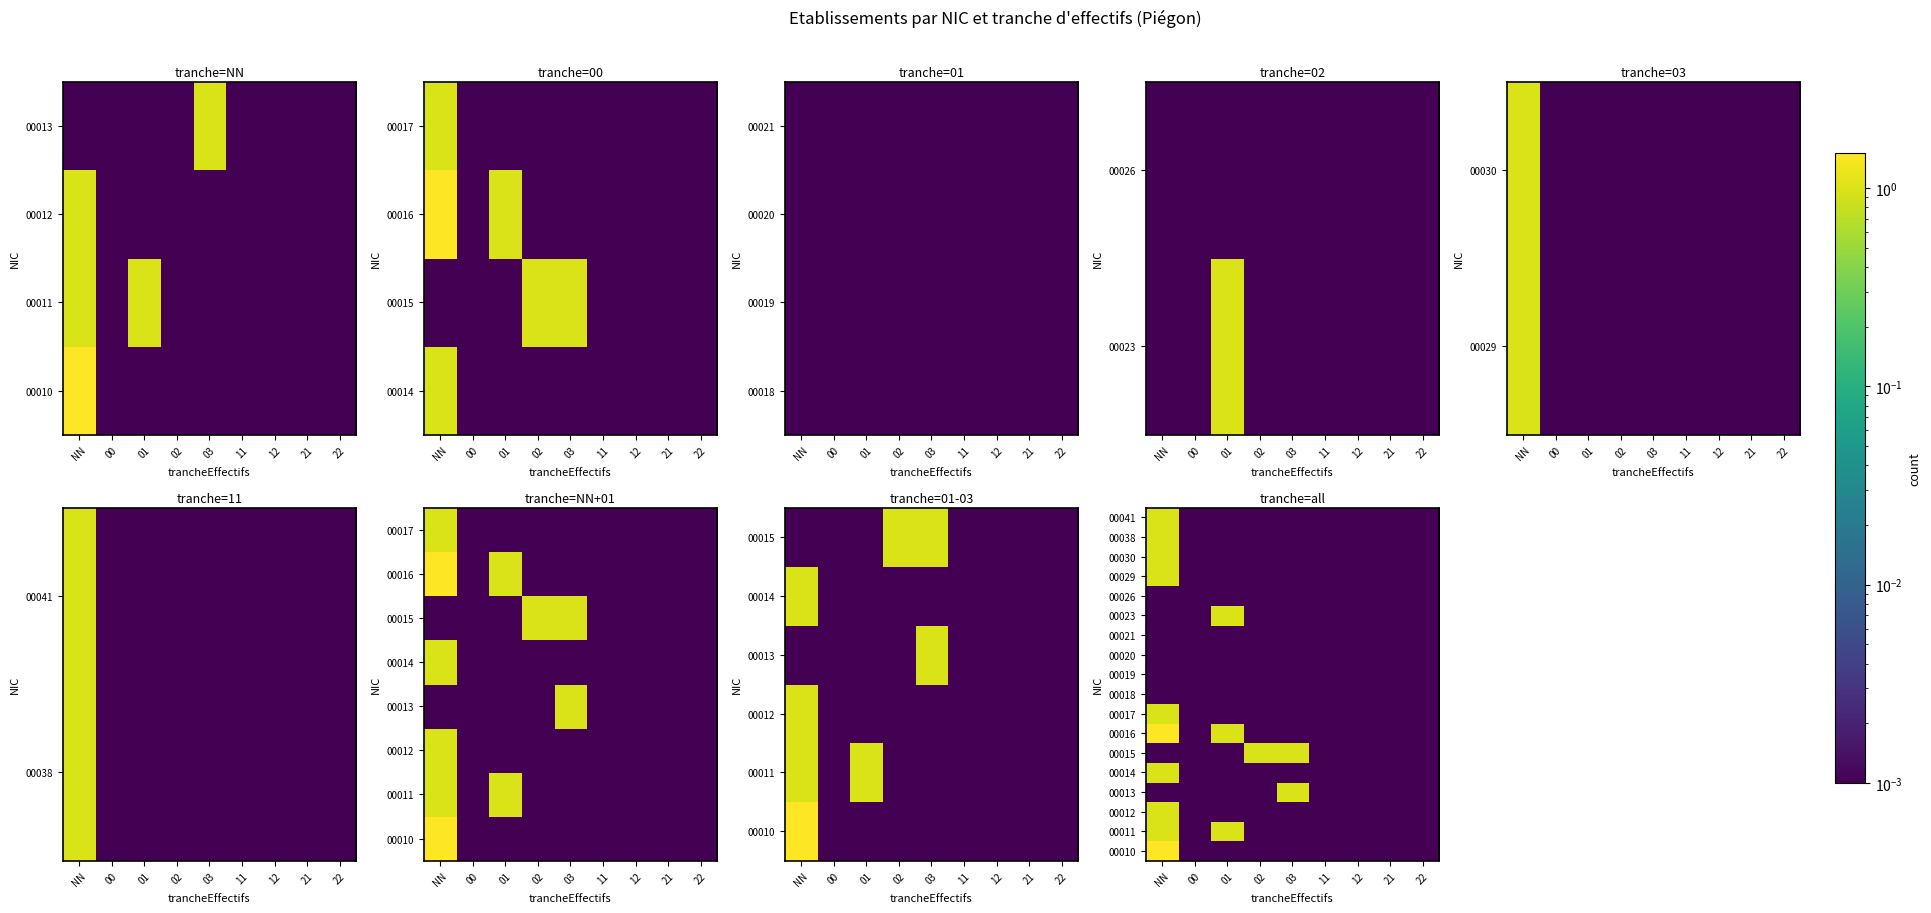

The value of 00038 at 01 is 0.0. True or false?

False